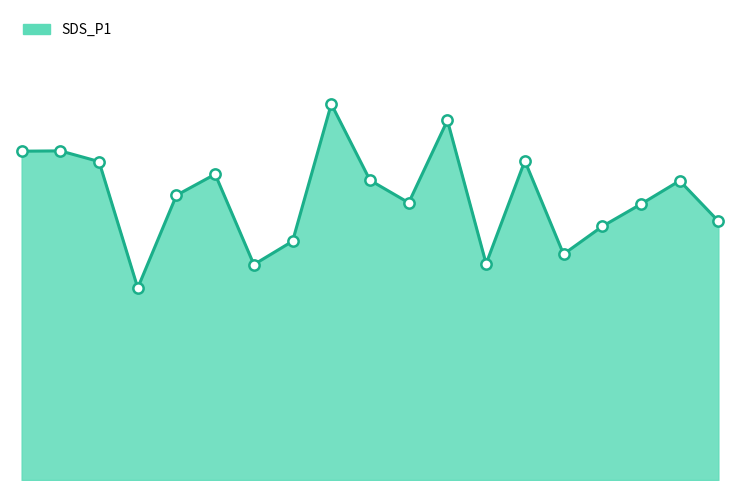

Is this an area chart (filled region under the line)?

Yes